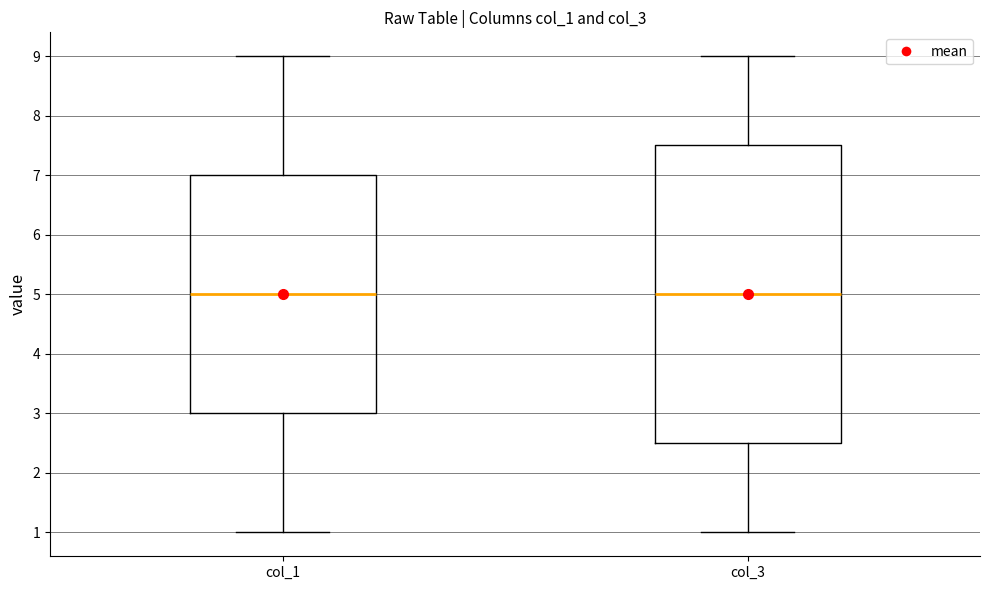

Reading left to right, read every box against the y-axis: the position of its median line, the range the box covers, and the ends of its whiskers. The values are not printed on the chart, so give them approximately, as read against the axis.

col_1: median 5.0, box 3.0 to 7.0, whiskers 1.0 to 9.0
col_3: median 5.0, box 2.5 to 7.5, whiskers 1.0 to 9.0